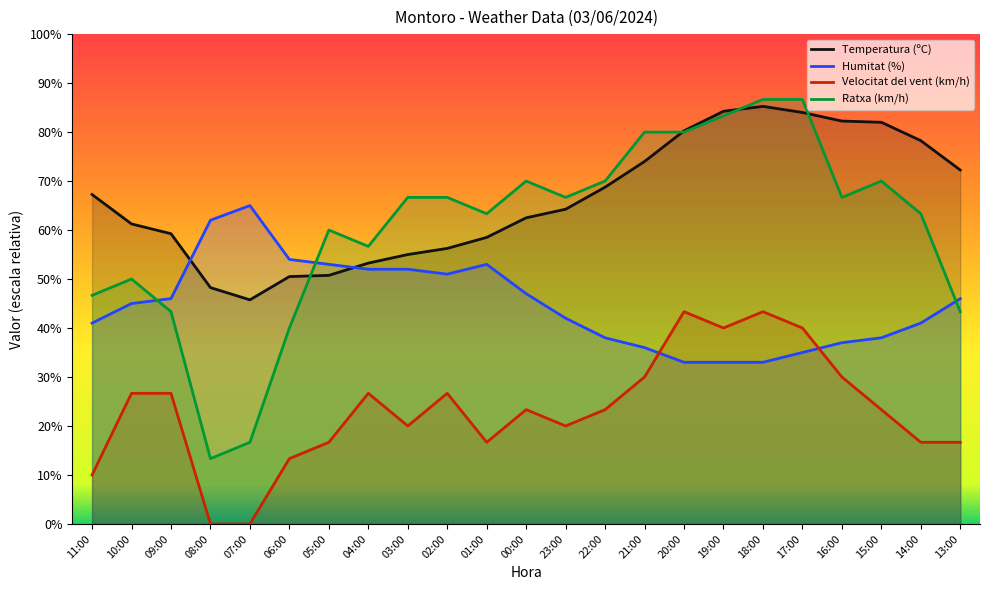

How many distinct data groups are displayed?

4